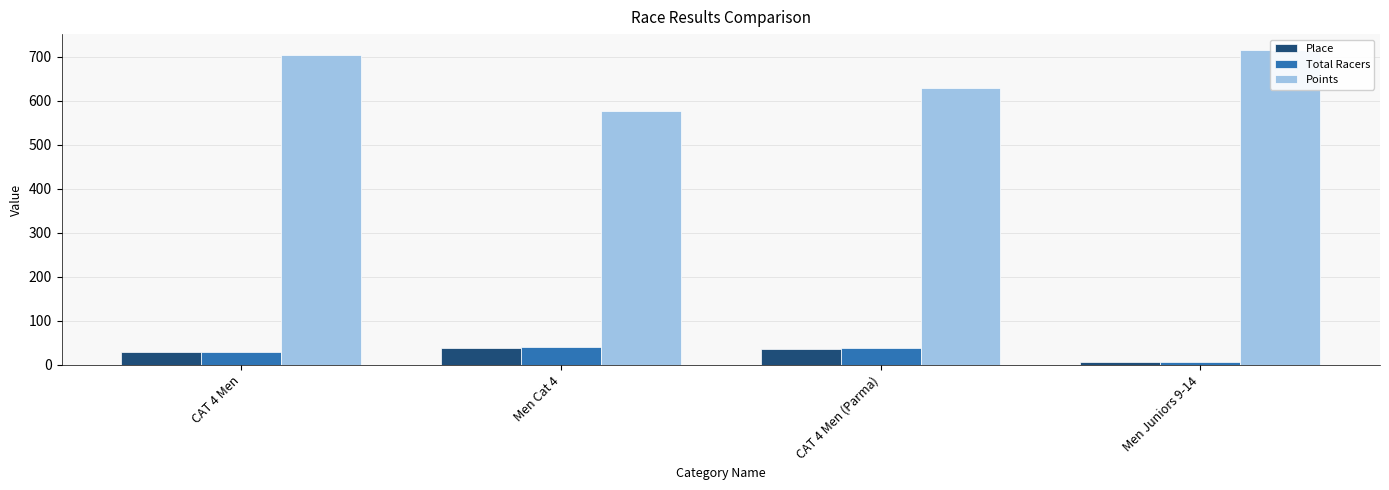

What is the maximum value for Place?

38.0